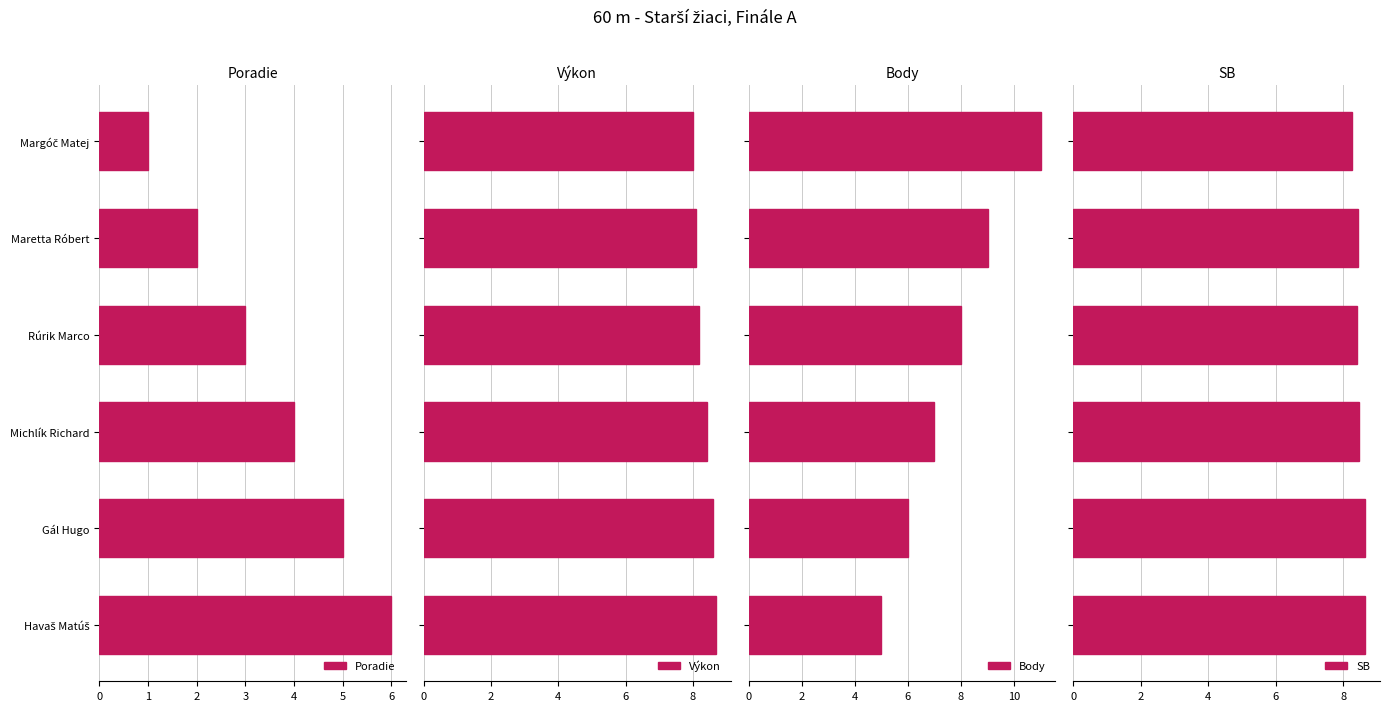

The Poradie series shows 5 at Gál Hugo. True or false?

True